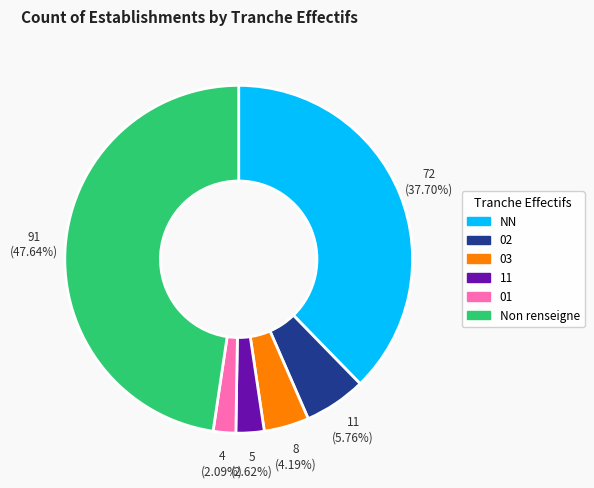

Is there a majority slice in this chart?

No